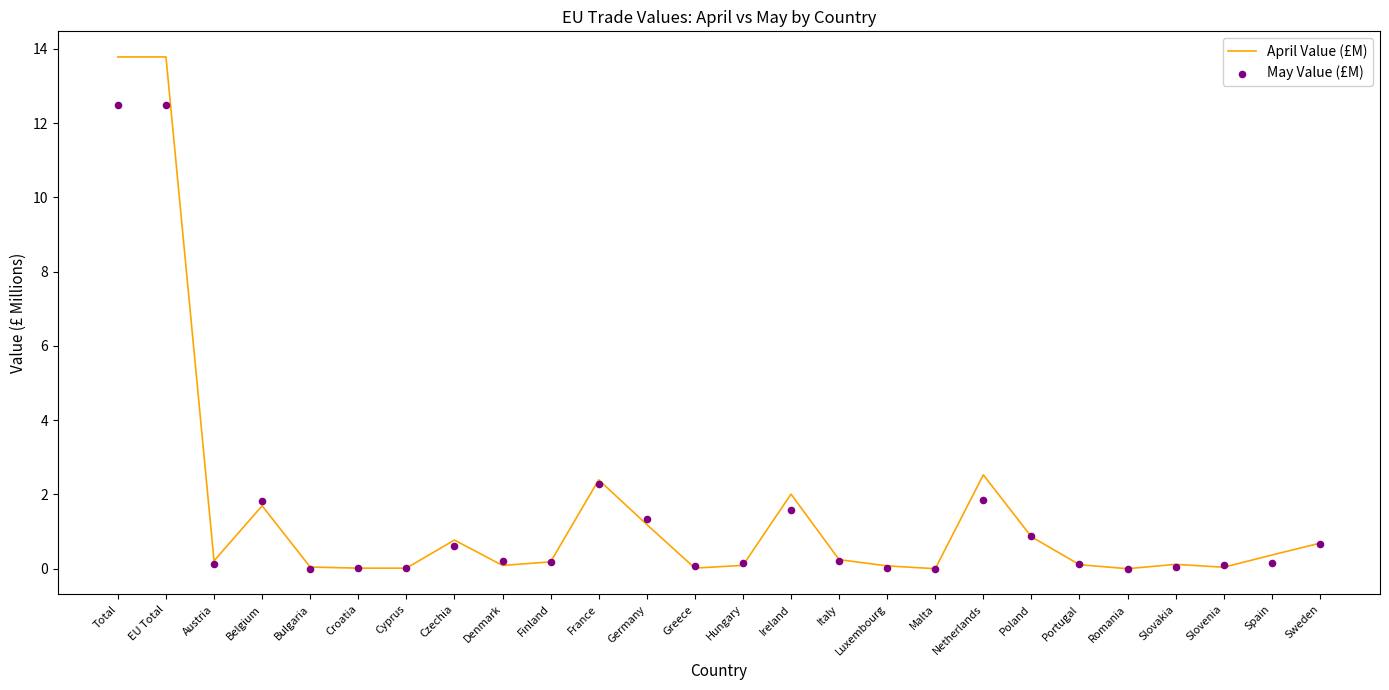

Which series reaches the minimum Y coordinate?

May Value (£M)